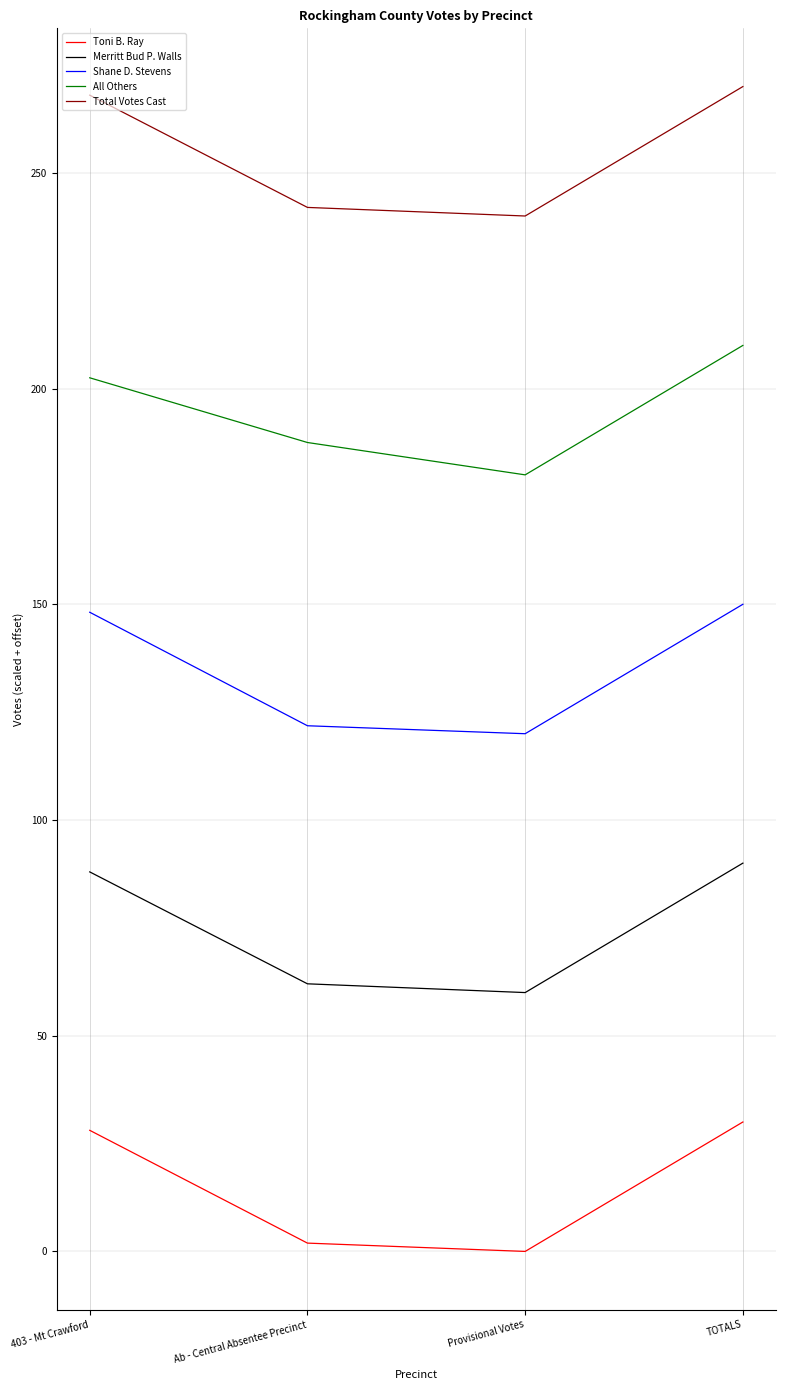

At how many categories does at least one series exceed 77?

4